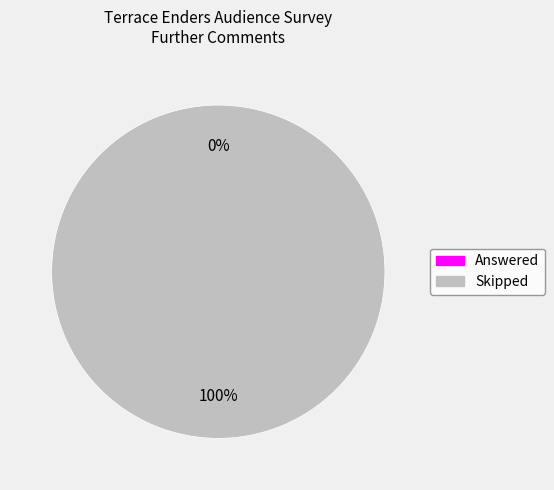

Which category has the biggest portion of the pie?

Skipped